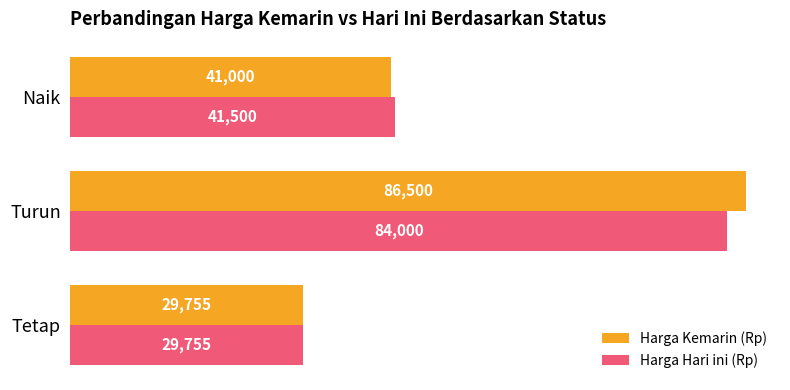

Which series has the largest range (max minus min)?

Harga Kemarin (Rp)